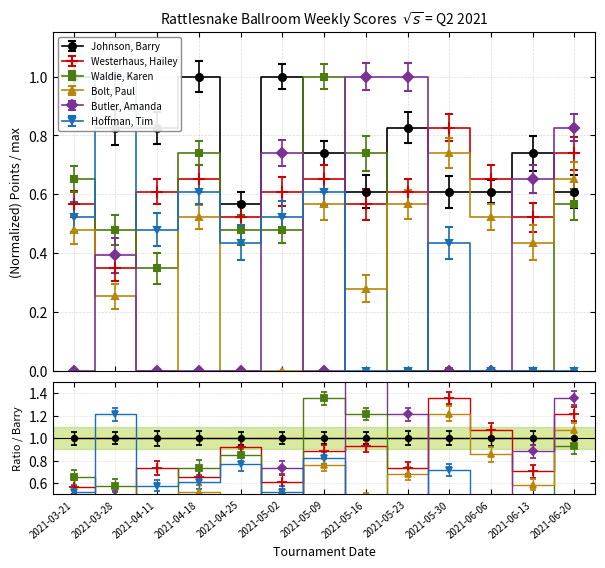

Rank the series by their maximum value, from highest to lowest.

Johnson, Barry, Waldie, Karen, Butler, Amanda, Hoffman, Tim, Westerhaus, Hailey, Bolt, Paul